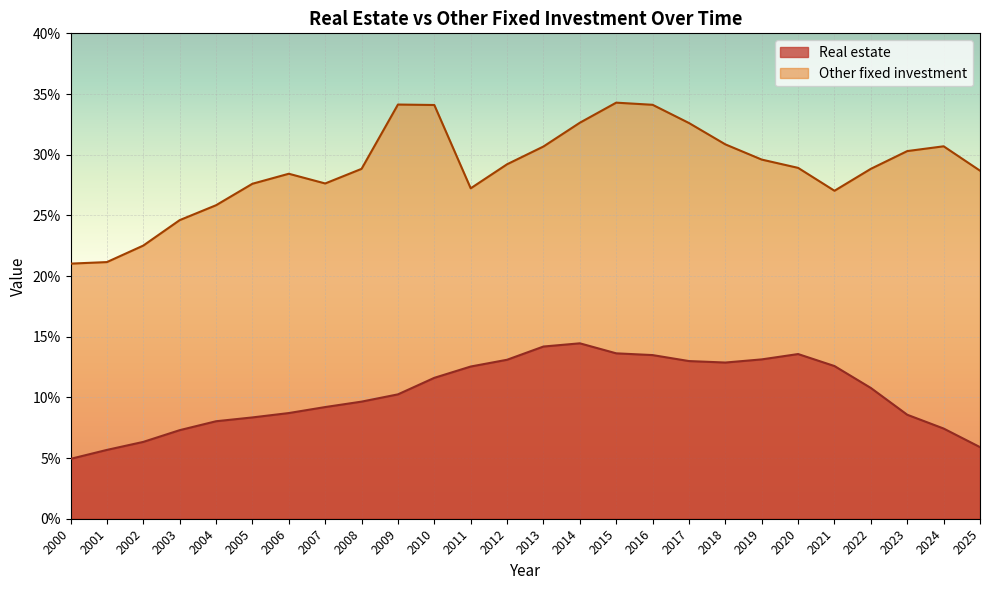

The value of Real estate at 2017 is 13.0. True or false?

True